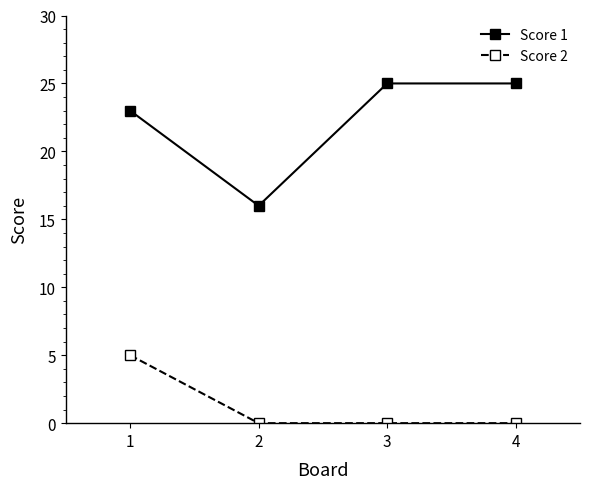

What is the average value of the Score 2 series?

1